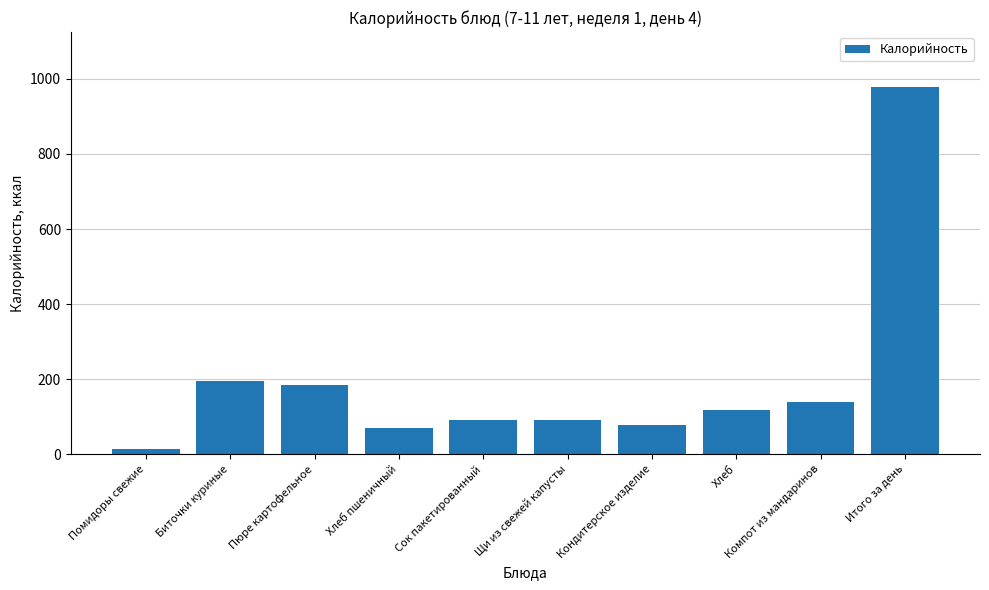

Approximately how many times larger is the value at Компот из мандаринов compared to Хлеб пшеничный?

2.0